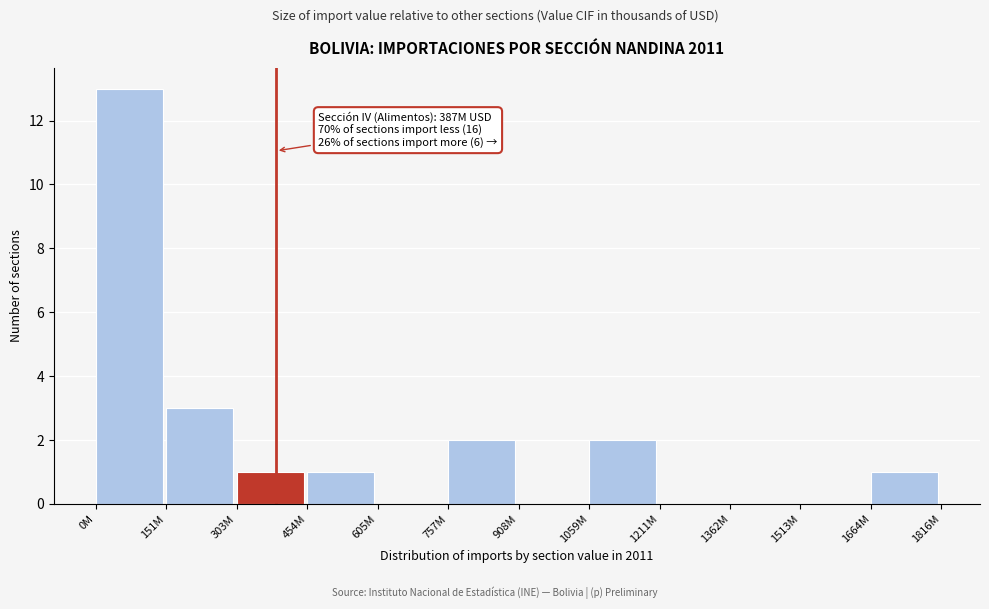

Reading right to left, extract all data points from this chart.

1664M=1	1513M=0	1362M=0	1211M=0	1059M=2	908M=0	757M=2	605M=0	454M=1	303M=1	151M=3	0M=13